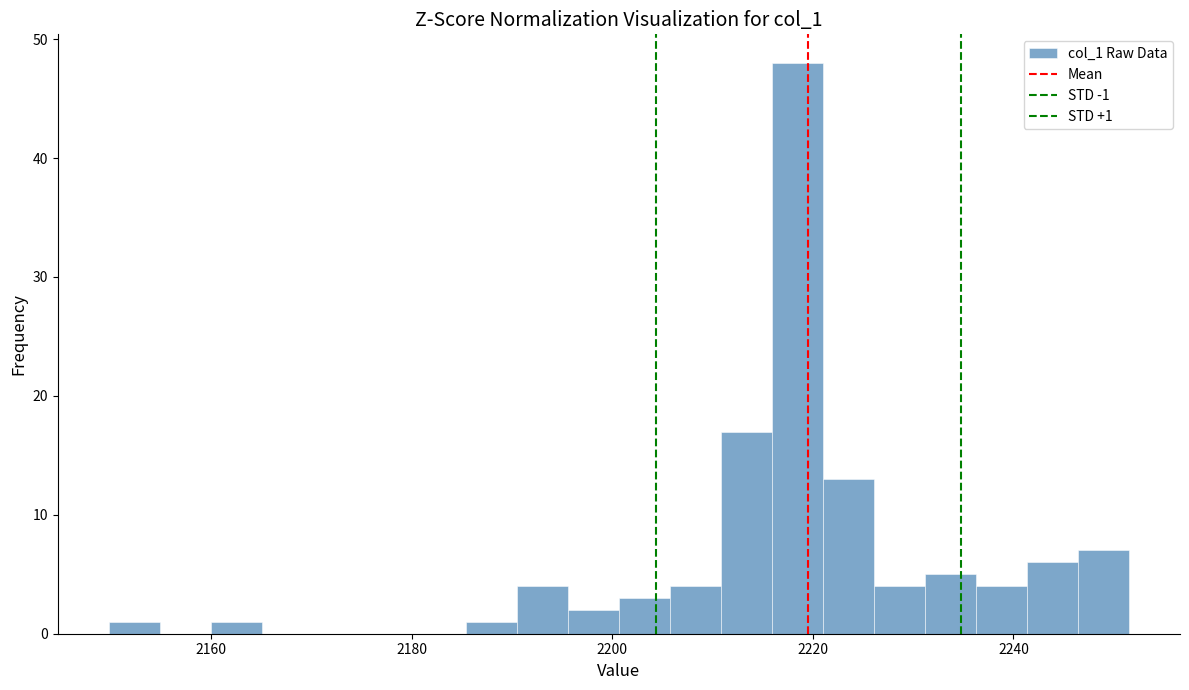

Read against the x-axis, roughly where is the centre of the tallest bar?

2218